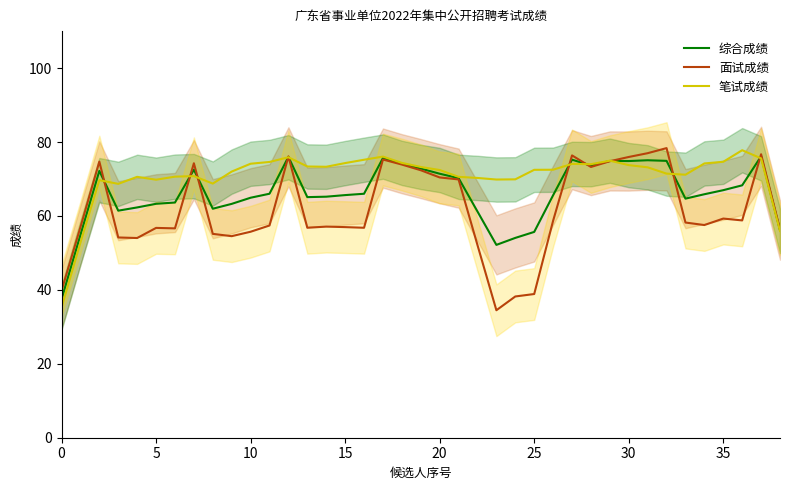

What is the minimum value for 面试成绩?

34.5